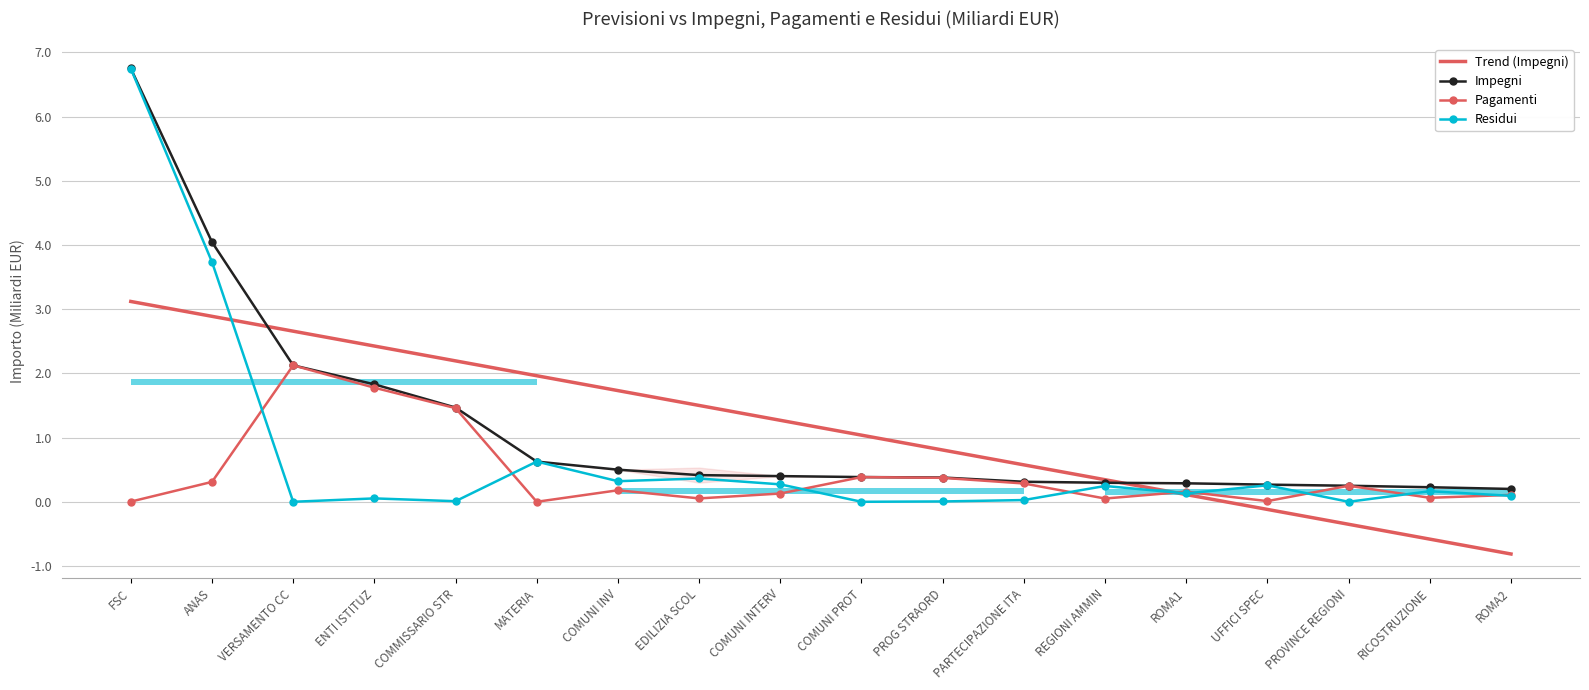

Reading left to right, extract all data points from this chart.

Trend (Impegni): 3.1	2.9	2.7	2.4	2.2	2.0	1.7	1.5	1.3	1.0	0.8	0.6	0.3	0.1	-0.1	-0.4	-0.6	-0.8
Impegni: 6.7	4.0	2.1	1.8	1.5	0.6	0.5	0.4	0.4	0.4	0.4	0.3	0.3	0.3	0.3	0.2	0.2	0.2
Pagamenti: 0.0	0.3	2.1	1.8	1.5	0.0	0.2	0.1	0.1	0.4	0.4	0.3	0.1	0.2	0.0	0.2	0.1	0.1
Residui: 6.7	3.7	0.0	0.1	0.0	0.6	0.3	0.4	0.3	0.0	0.0	0.0	0.2	0.1	0.3	0.0	0.2	0.1